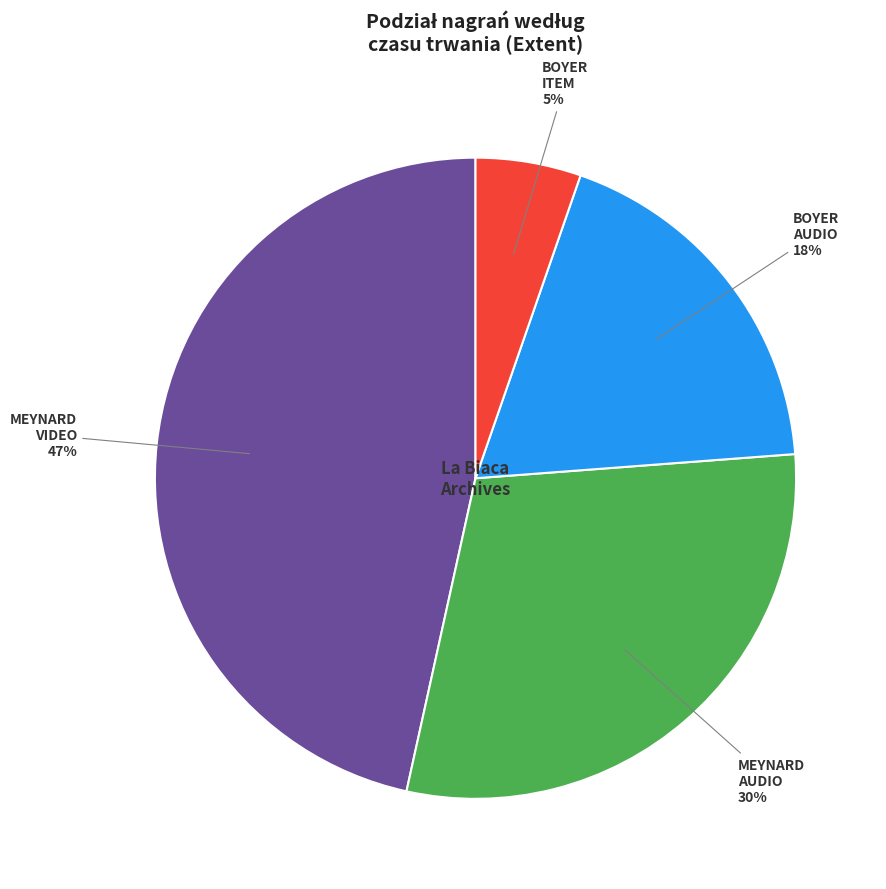

Does any single category account for the majority?

No